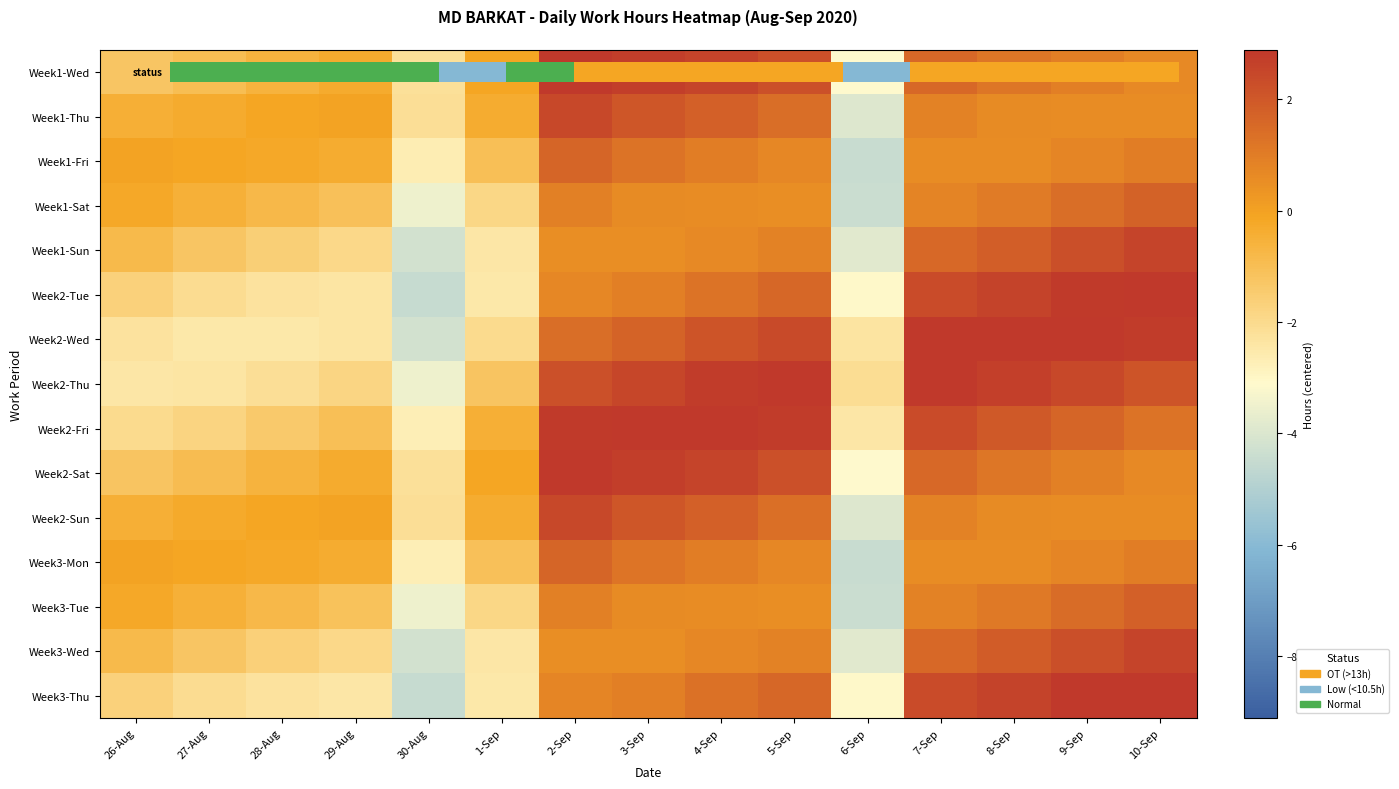

At which label does Week1-Sun reach its minimum?

30-Aug